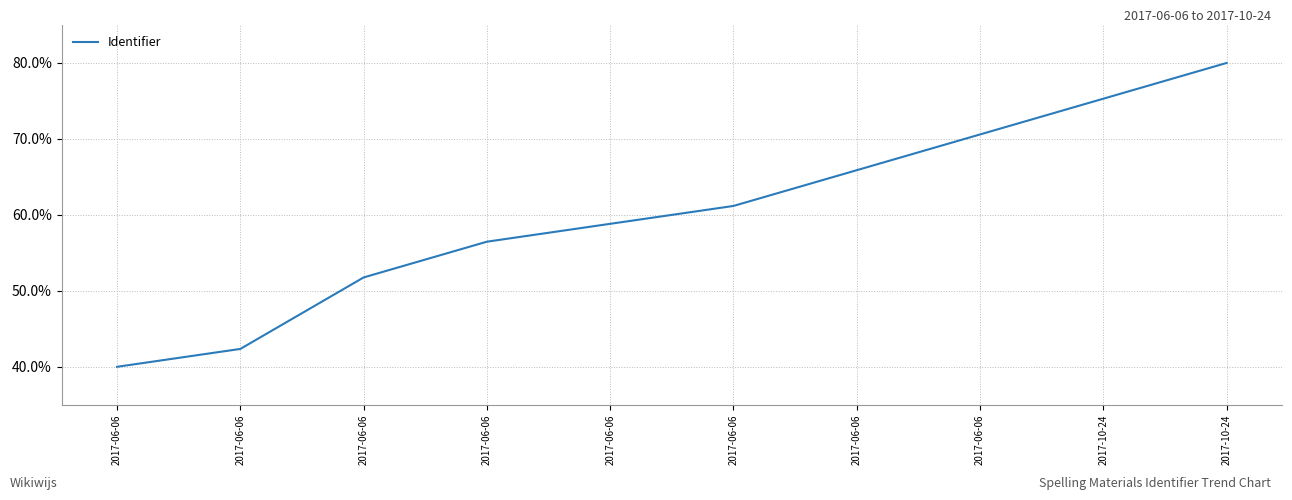

The value at 2017-06-06 is 95.2. True or false?

False